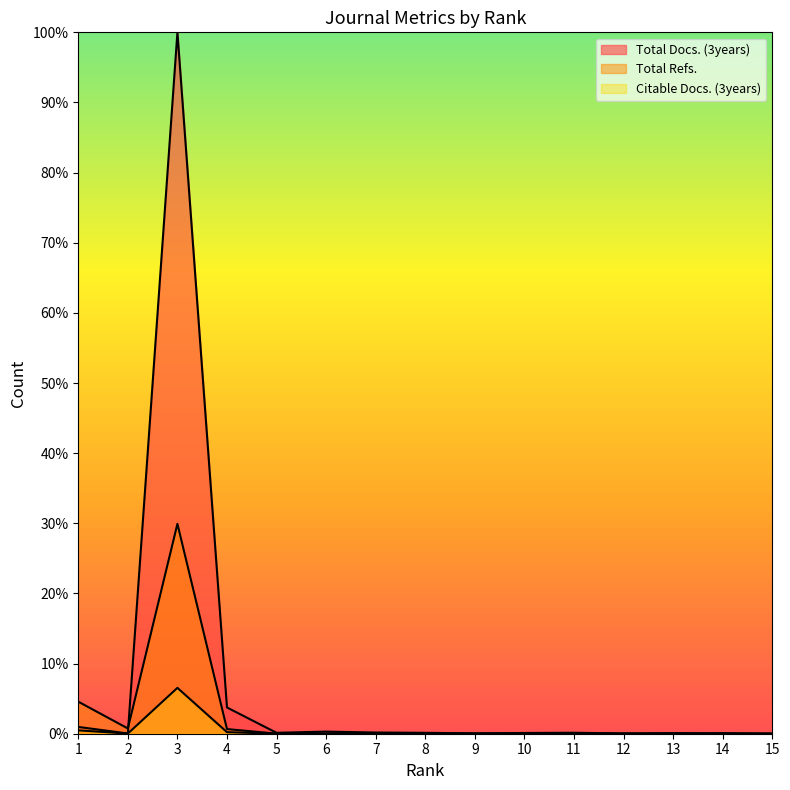

Between which two adjacent categories do Total Docs. (3years) and Citable Docs. (3years) first intersect?

12 and 13